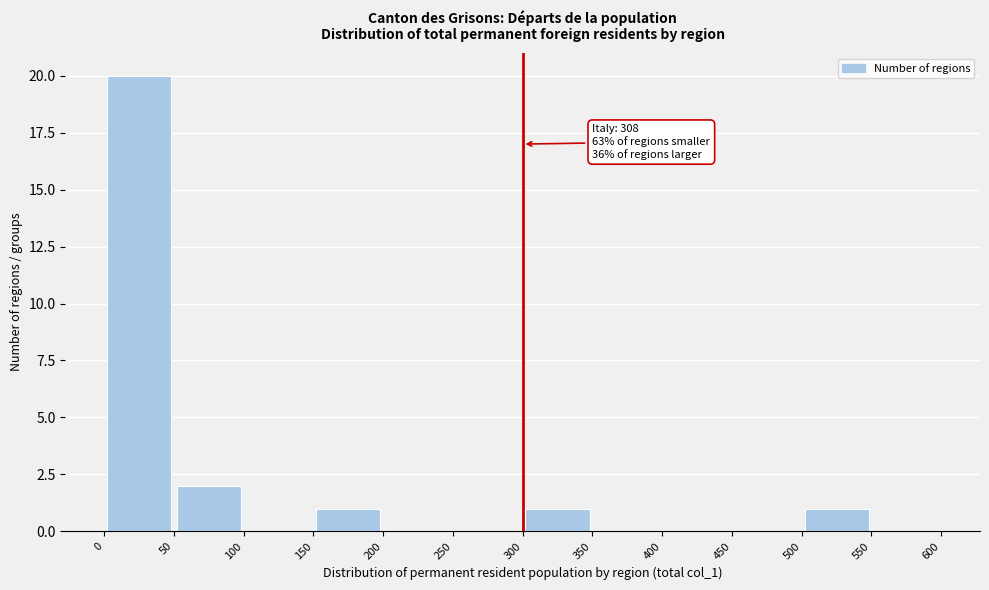

Over which range of the x-axis is the bar tallest?

0 to 50